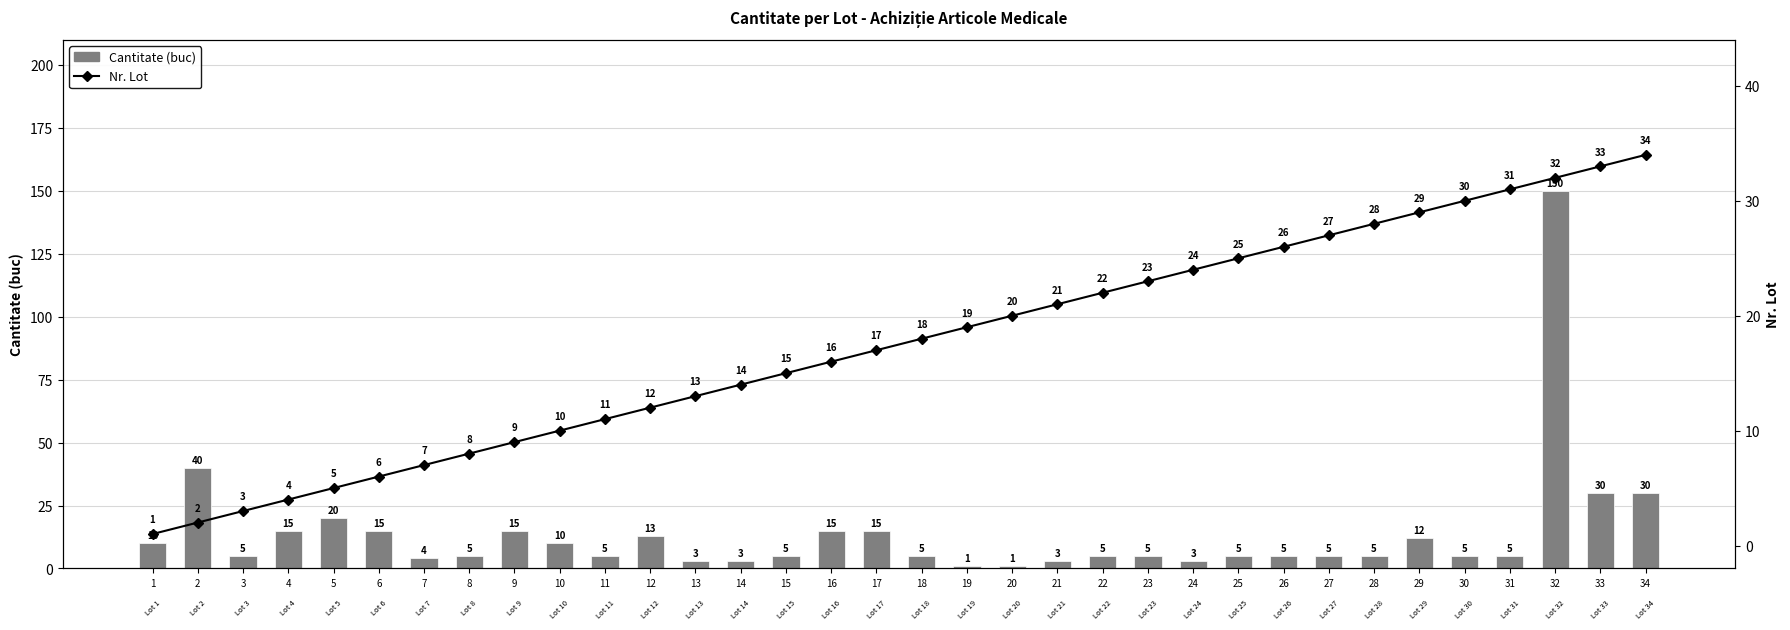

Where does the Cantitate (buc) series first go above 5?

1